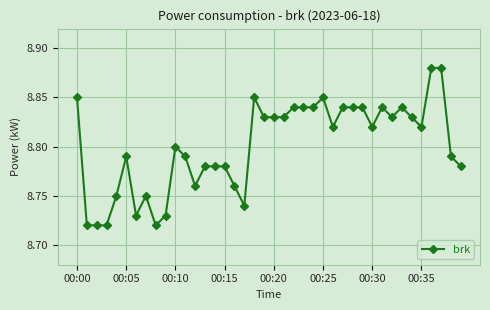

True or false: the data has more than 2 interior local peaks.

True